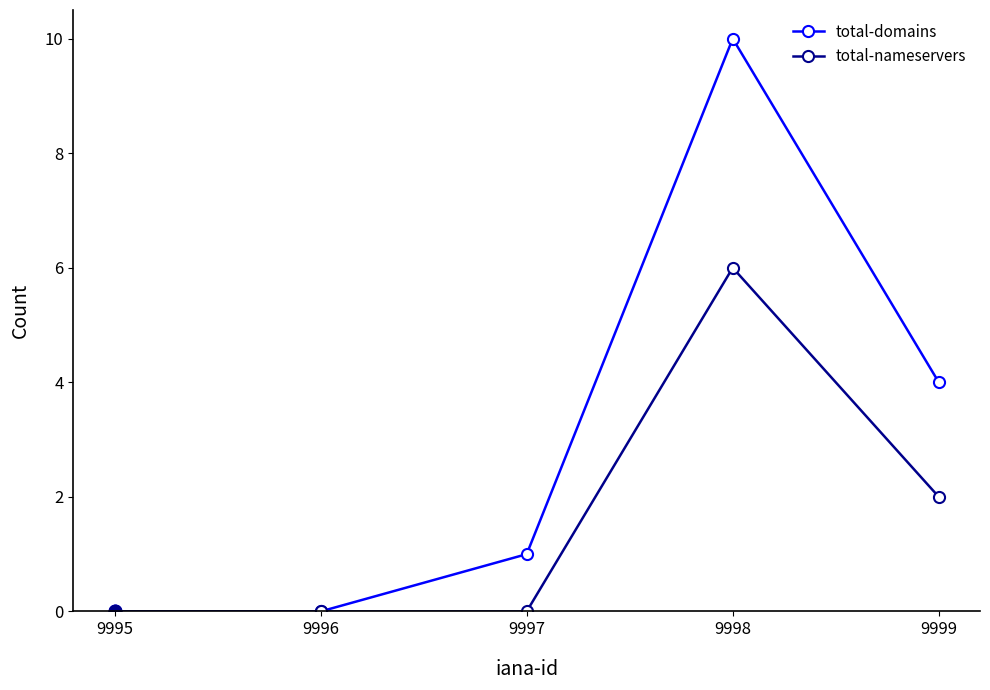

Which series changed the most between 9995 and 9998?

total-domains